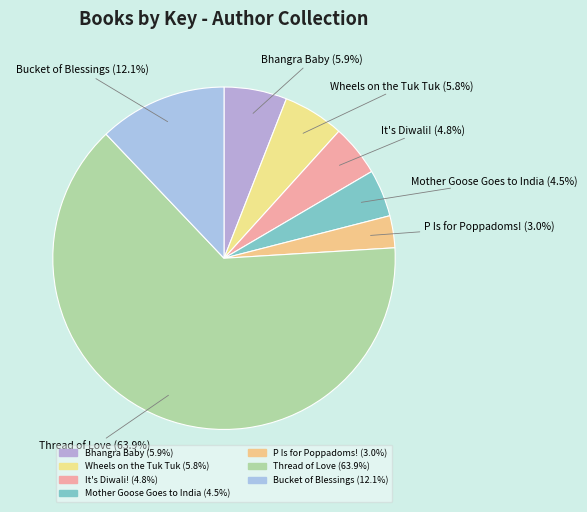

Approximately how many times larger is the value at Thread of Love compared to Bhangra Baby?

10.8